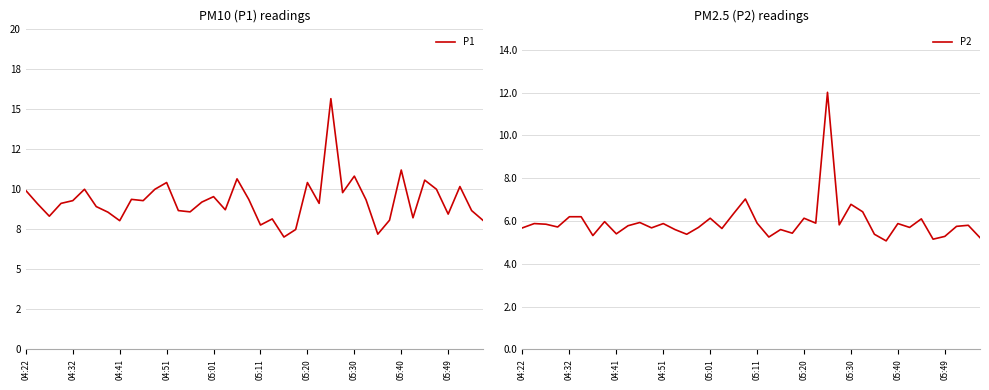

What is the total value across all series at 25?

15.0